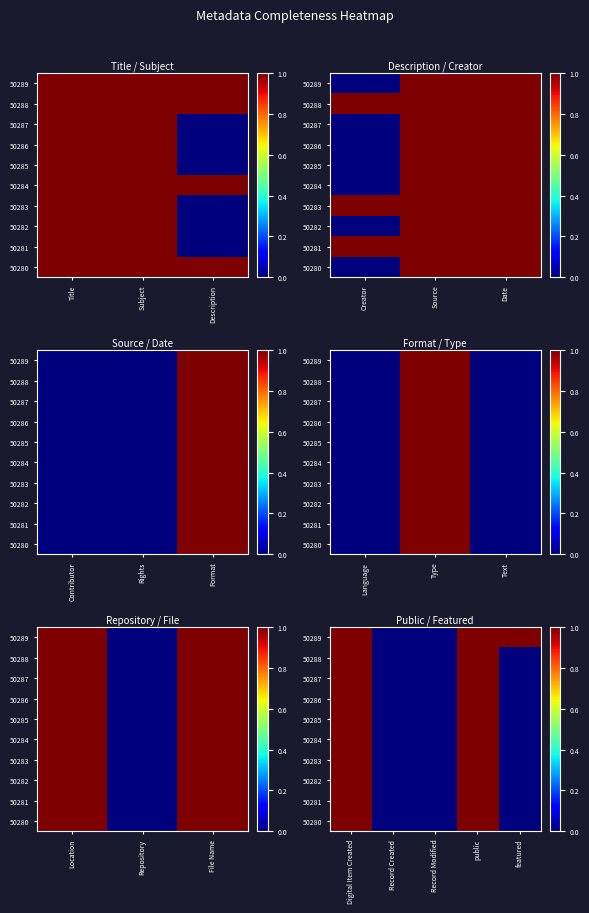

What is the maximum value for 50282?

1